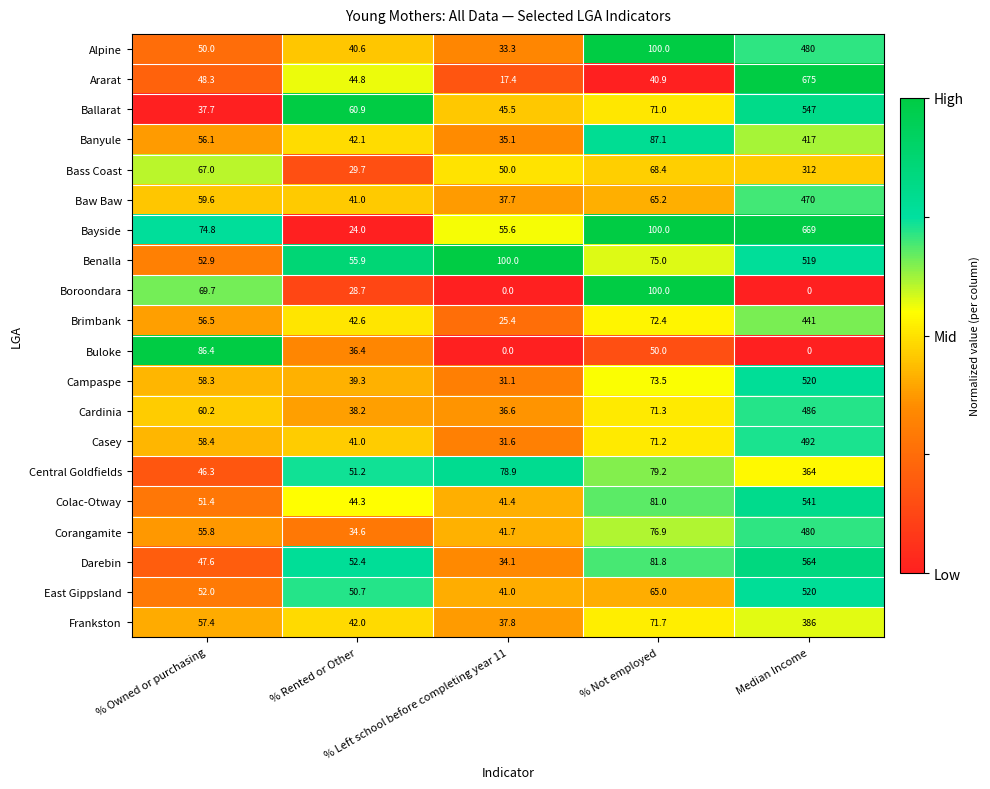

What is the difference between the maximum and minimum values in the Brimbank series?

415.6